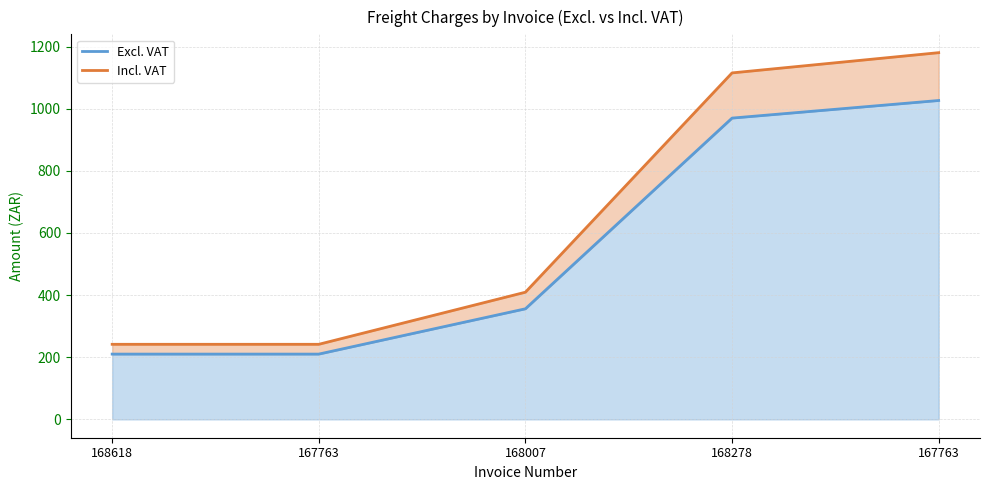

What is the total value across all series at 168618?

451.8